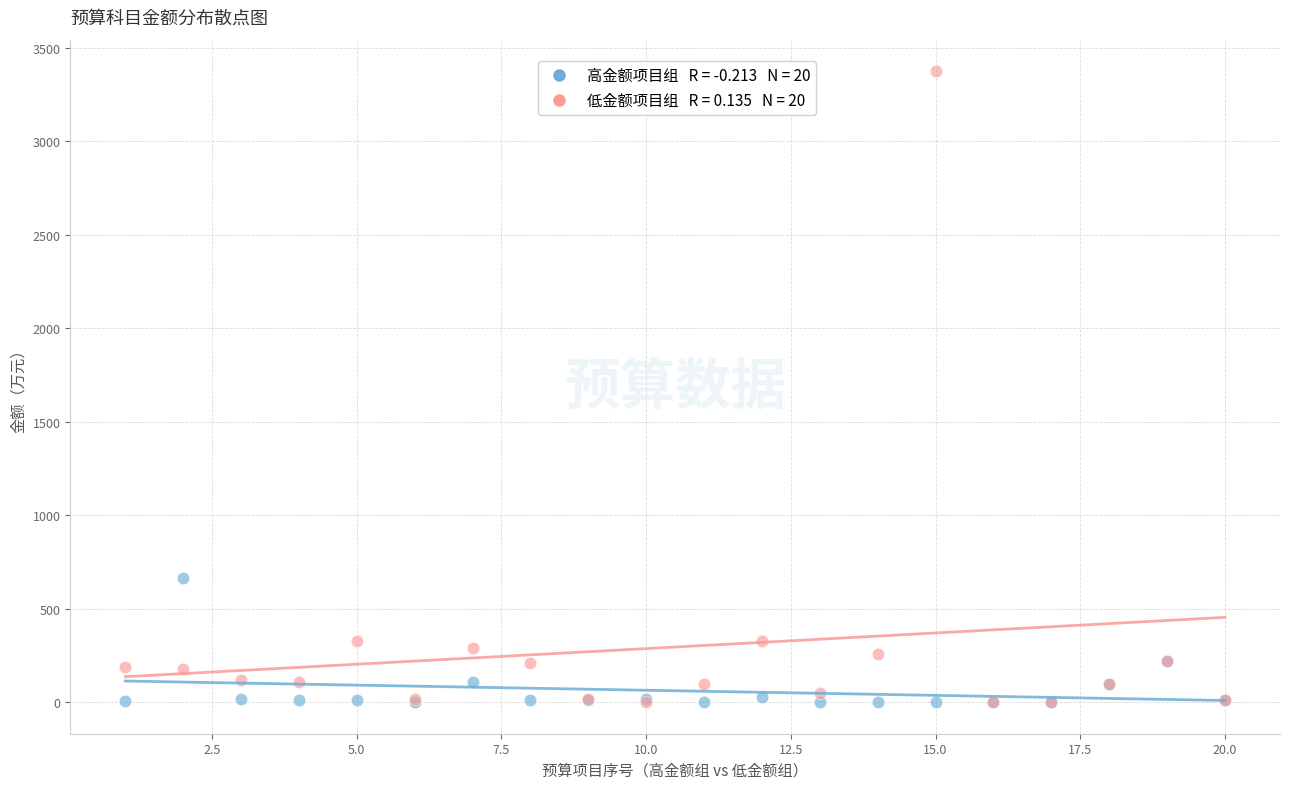

Across all series, what Y value is closest to 1687?

666